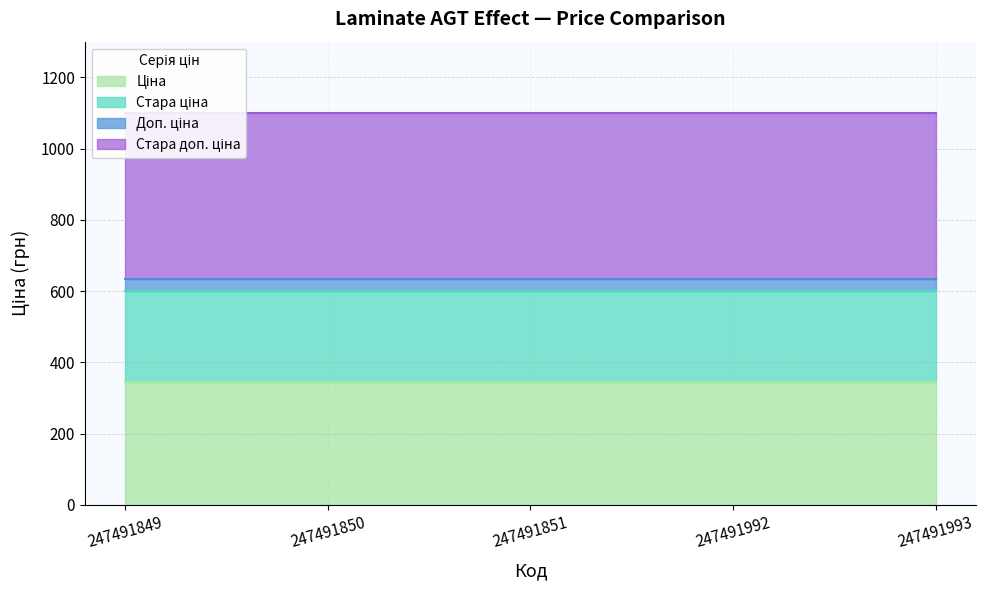

True or false: Стара доп. ціна and Доп. ціна intersect in this chart.

False